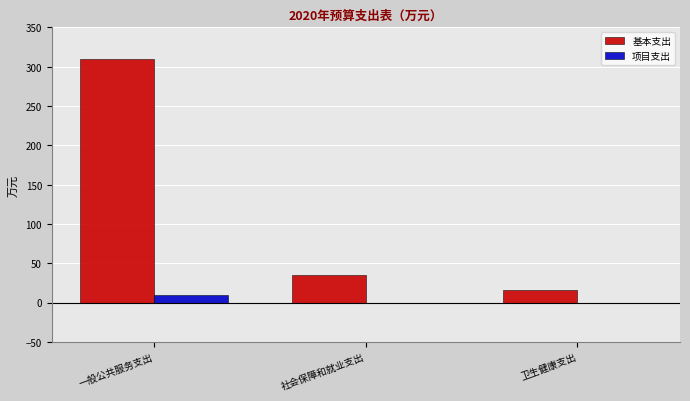

Reading left to right, extract all data points from this chart.

基本支出: 一般公共服务支出=310.3	社会保障和就业支出=35.4	卫生健康支出=16.0
项目支出: 一般公共服务支出=10.0	社会保障和就业支出=0.0	卫生健康支出=0.0